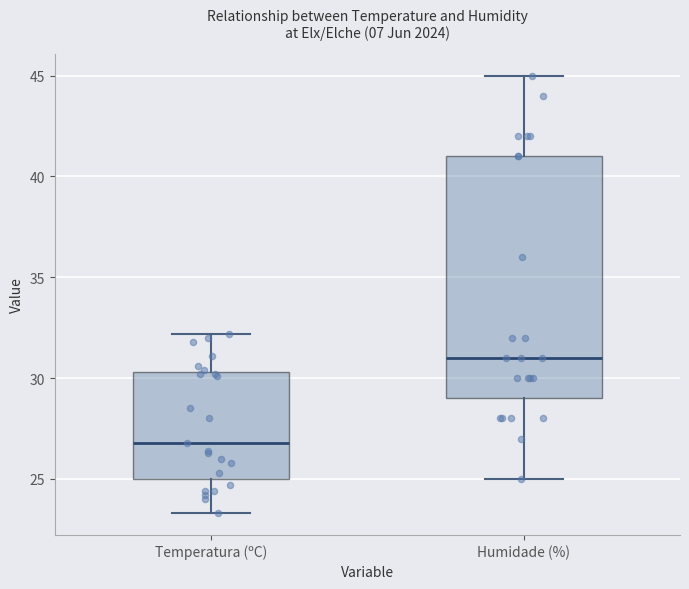

Reading left to right, read every box against the y-axis: the position of its median line, the range the box covers, and the ends of its whiskers. The values are not printed on the chart, so give them approximately, as read against the axis.

Temperatura (ºC): median 27.0, box 25.0 to 30.5, whiskers 23.5 to 32.0
Humidade (%): median 31.0, box 29.0 to 41.0, whiskers 25.0 to 45.0